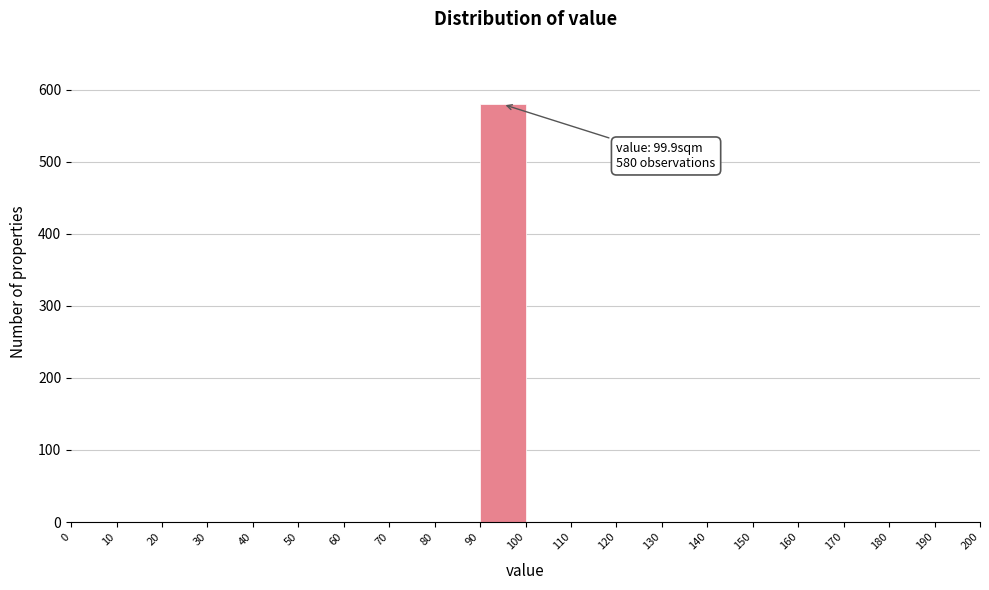

Which range on the x-axis has the tallest bar?

90 to 100